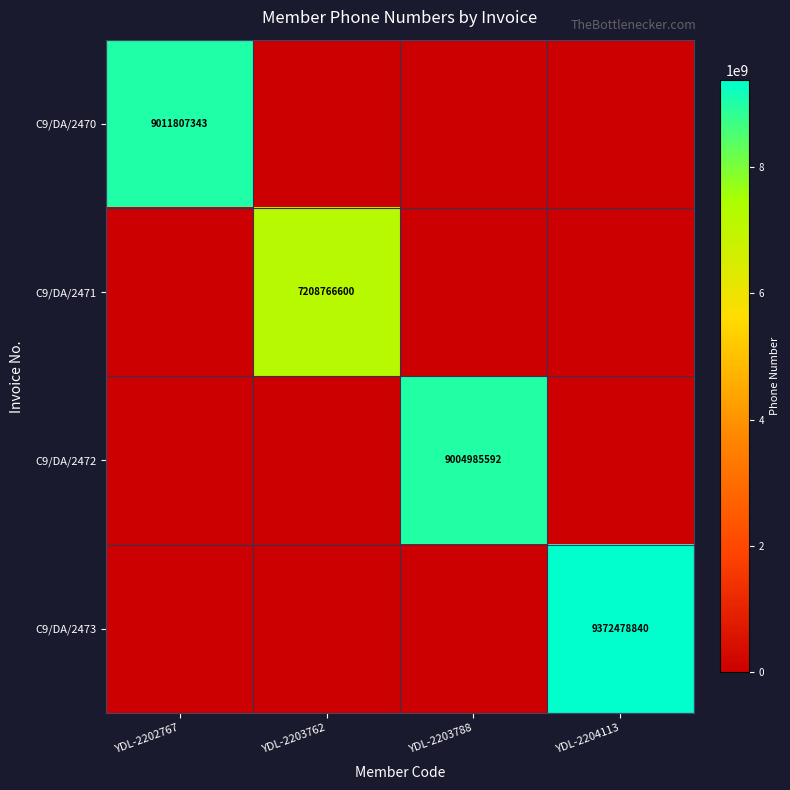

The C9/DA/2473 series shows 12888768777 at YDL-2204113. True or false?

False